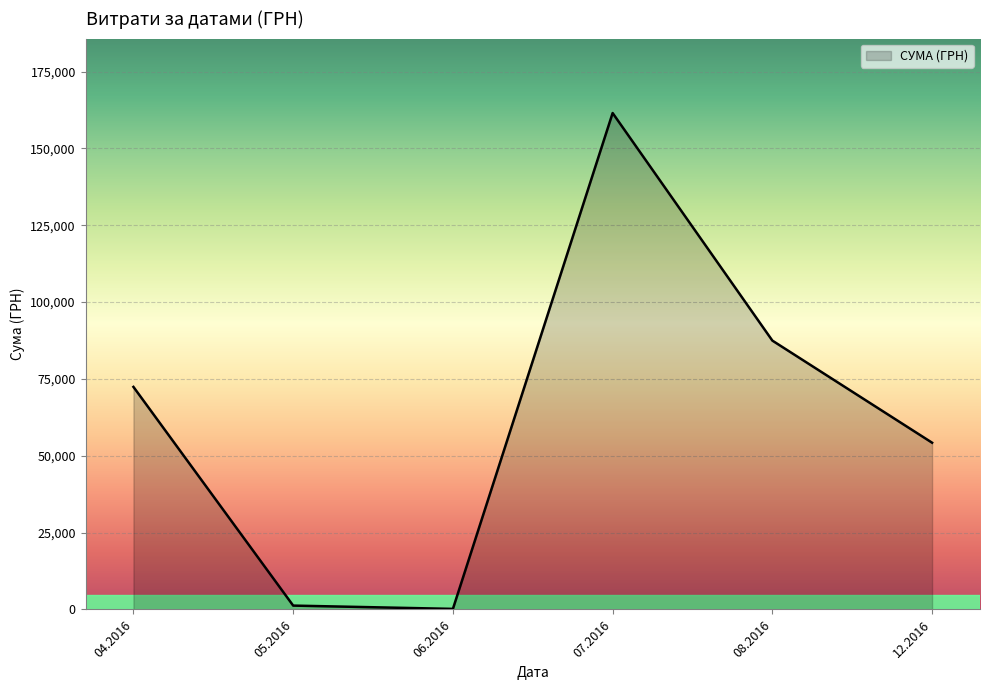

The value at 07.2016 is 264264.8. True or false?

False